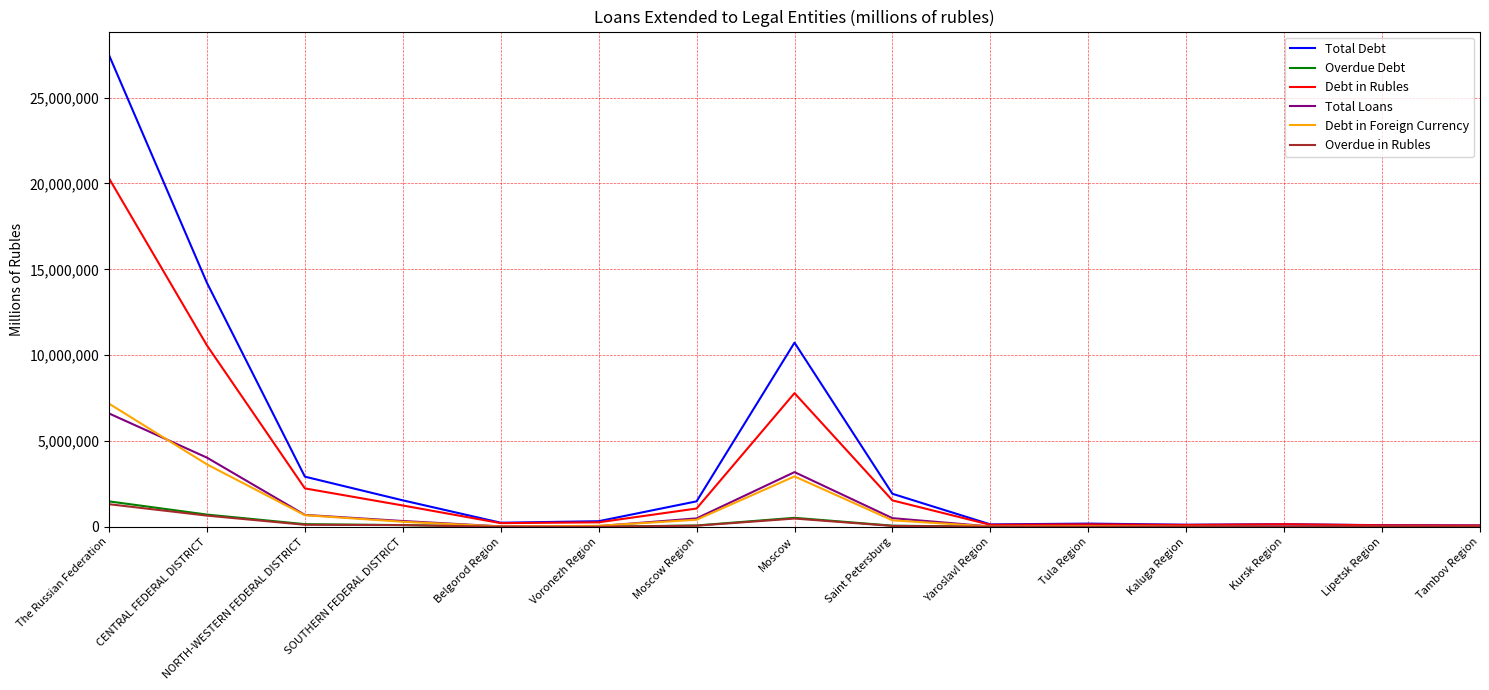

At which label does Overdue Debt reach its peak?

The Russian Federation